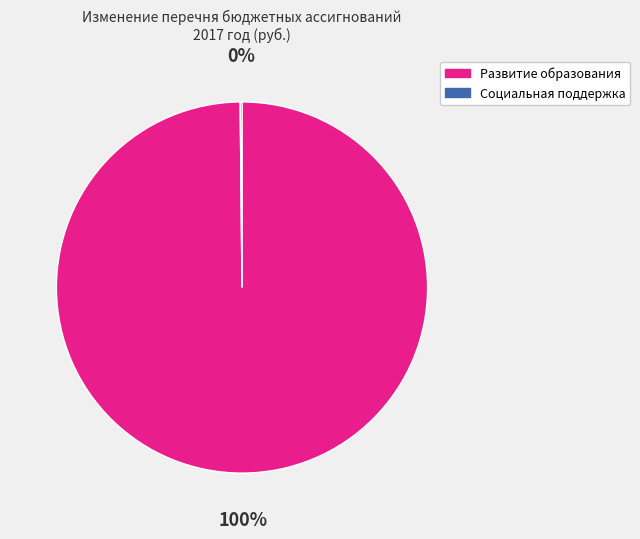

To the nearest percent, what is the difference between the largest and smallest slice percentages?

100%